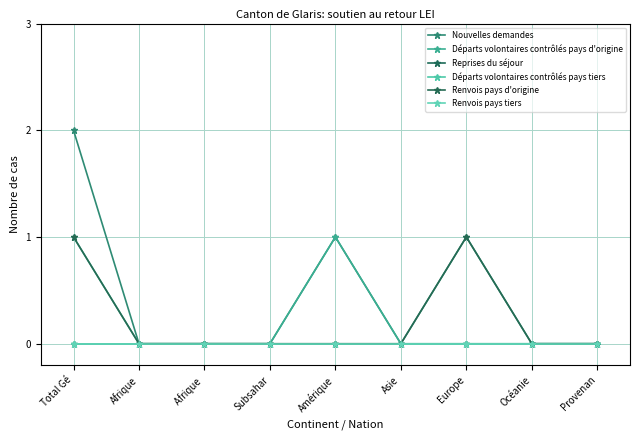

At which category is the sum across all series the highest?

Total Gé